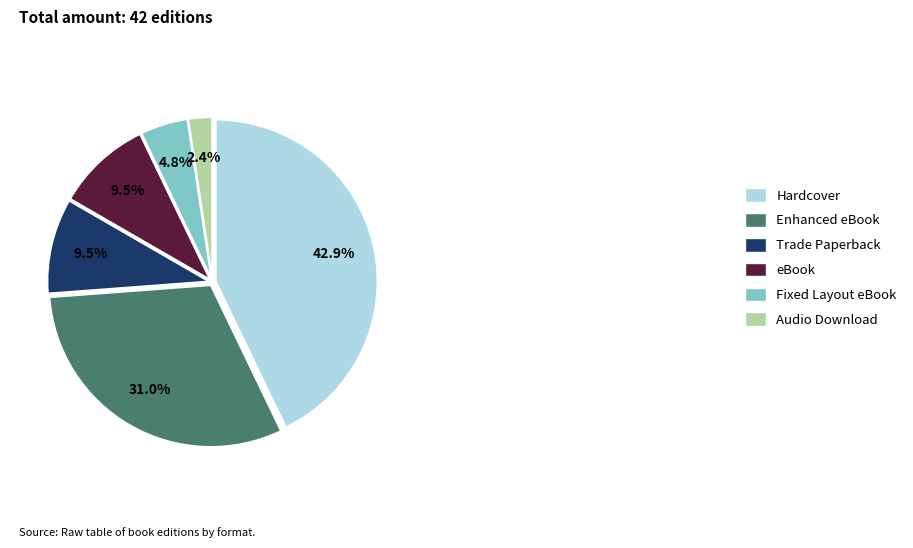

What is the ratio of the value at Trade Paperback to the value at eBook?

1.0